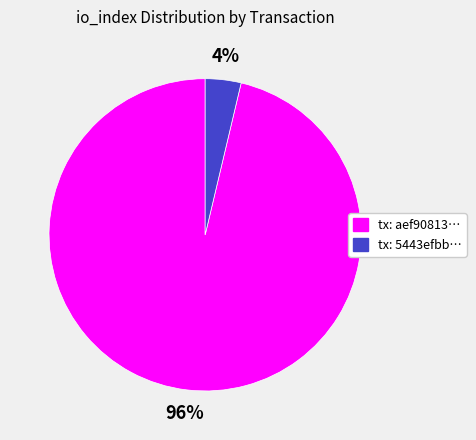

Is there a majority slice in this chart?

Yes